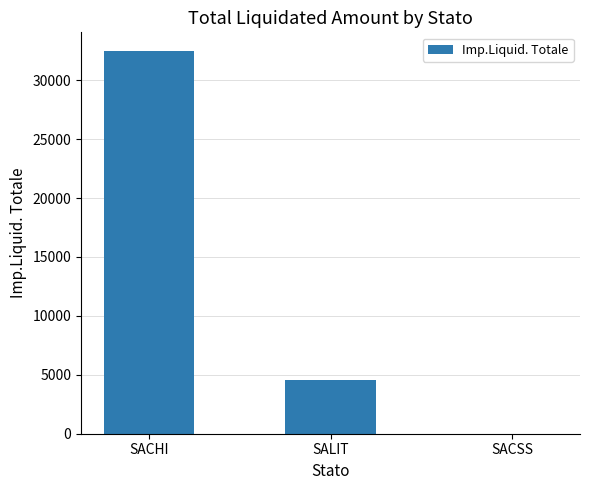

Reading left to right, what are all the values shown in this chart?

32435	4580	0